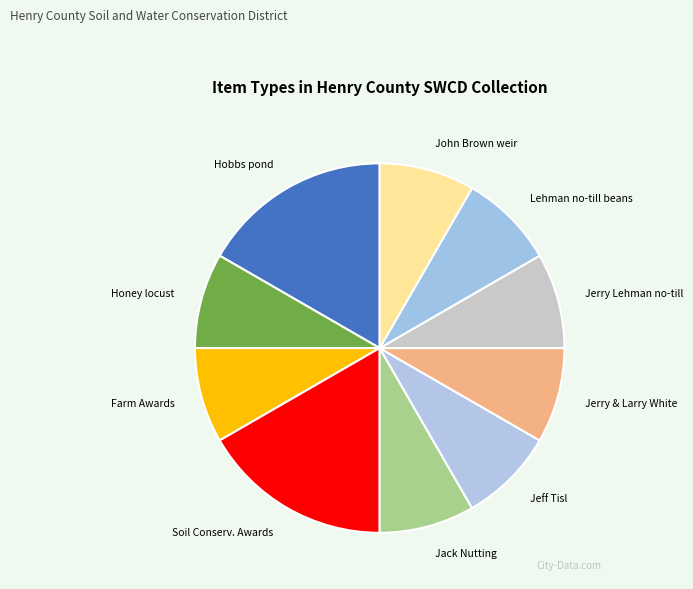

How many segments does this pie chart have?

10